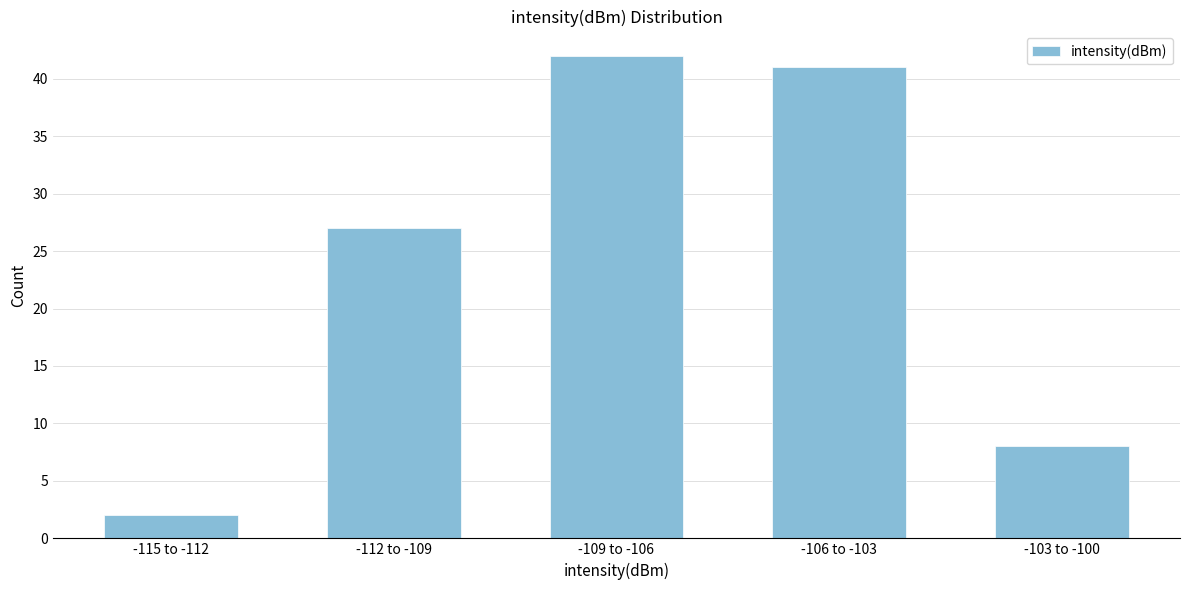

Reading left to right, extract all data points from this chart.

-115 to -112=2	-112 to -109=27	-109 to -106=42	-106 to -103=41	-103 to -100=8